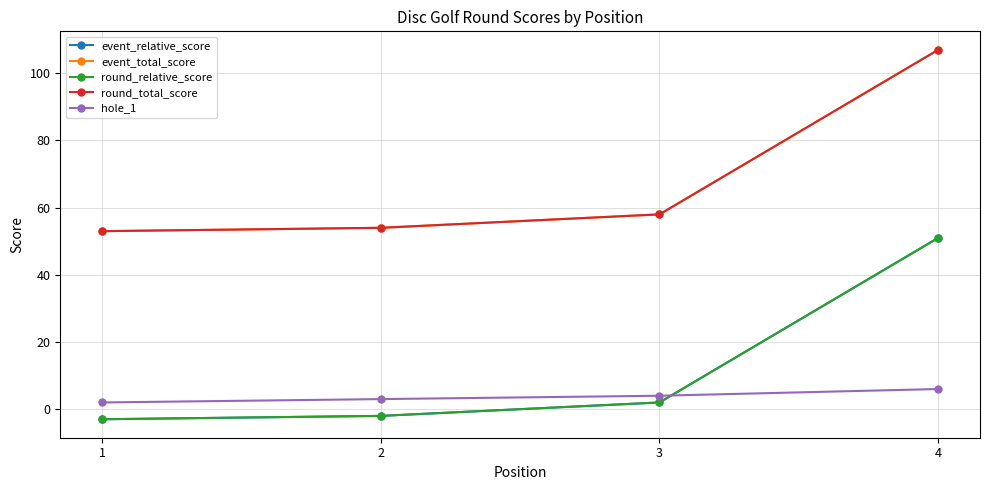

What is the value of the hole_1 point at the 3rd from the left?

4